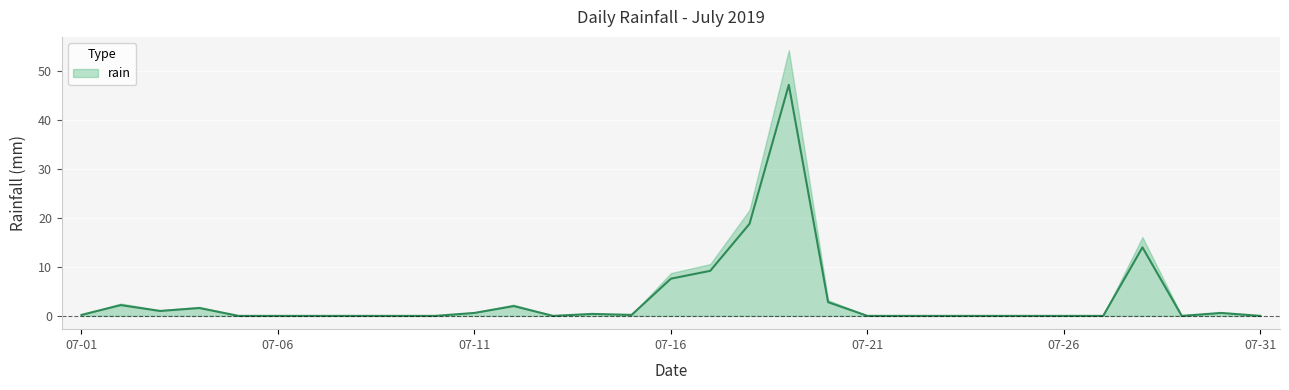

How many lines are shown in the chart?

1